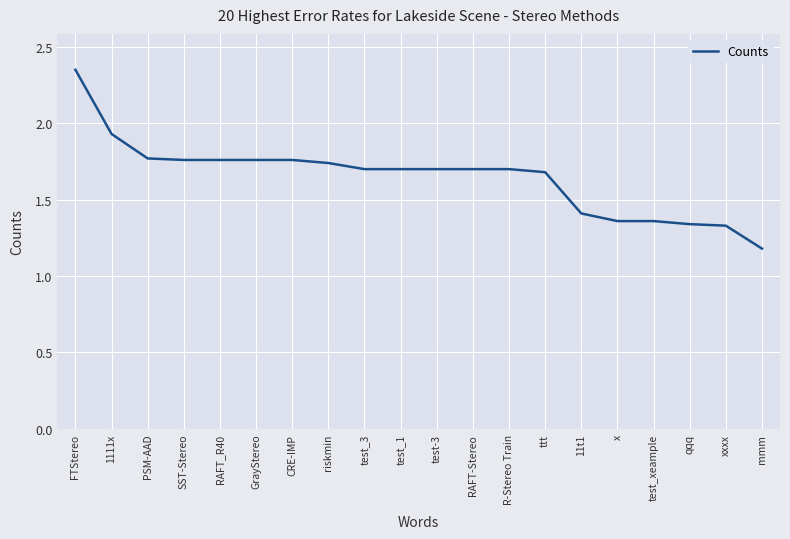

What position from the right is mmm?

1